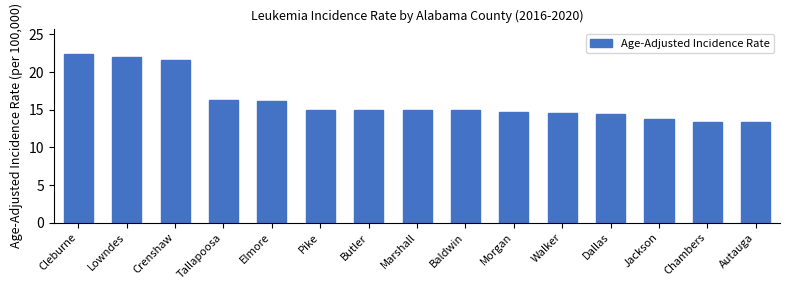

What is the change in value from Tallapoosa to Marshall?

-1.4